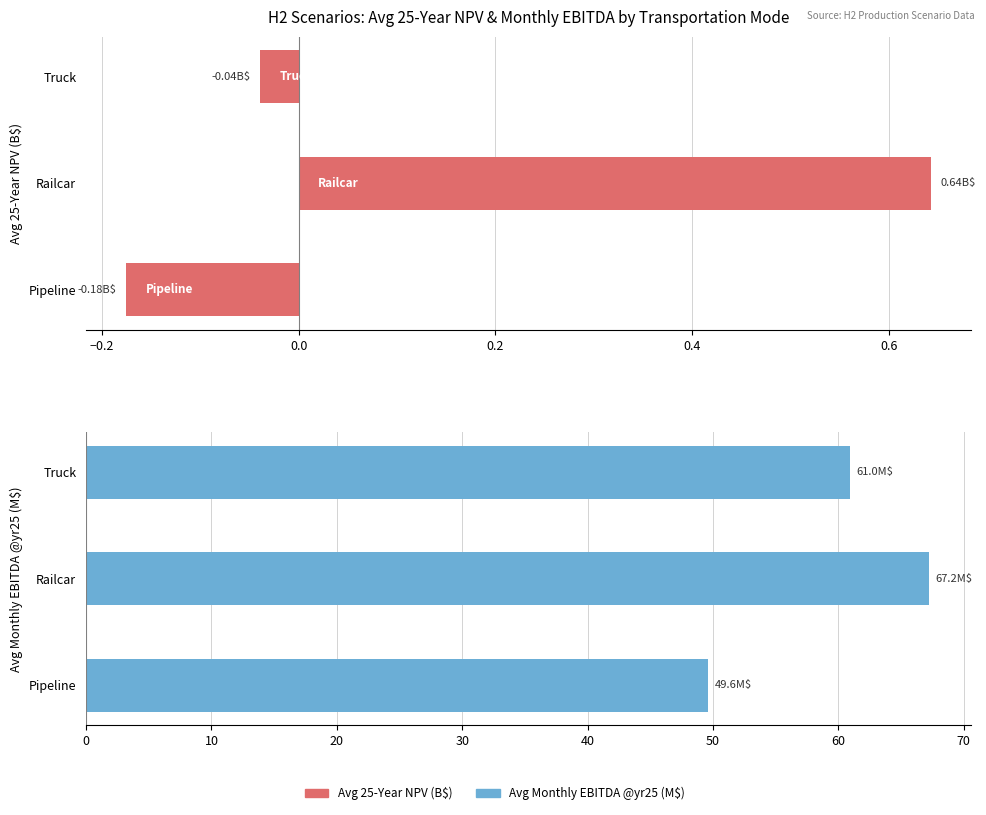

Which series has the largest range (max minus min)?

Avg Monthly EBITDA @yr25 (M$)